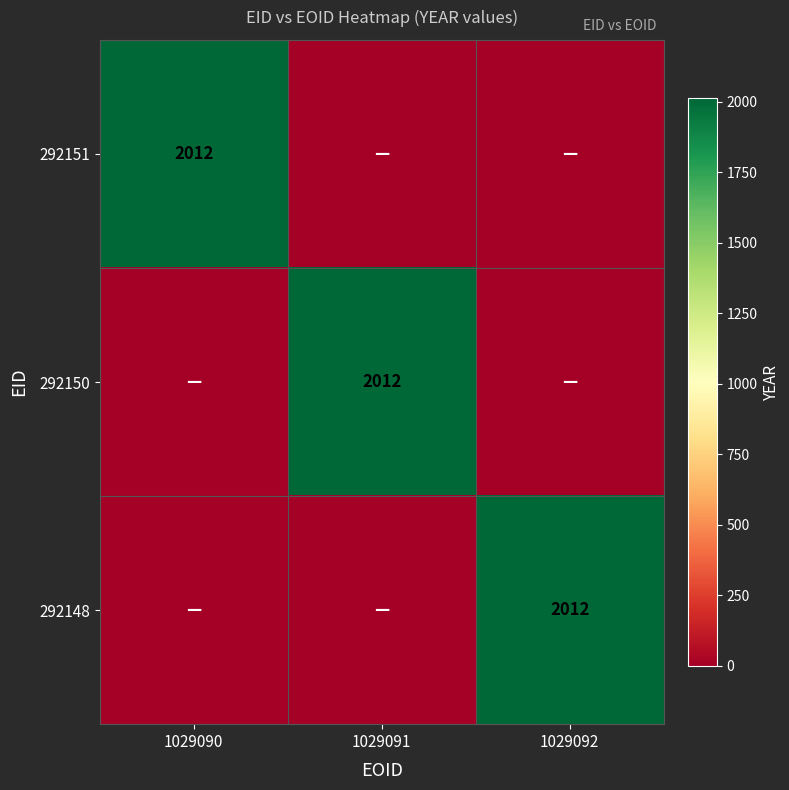

True or false: 292151 has a value of 2012 at 1029090.

True